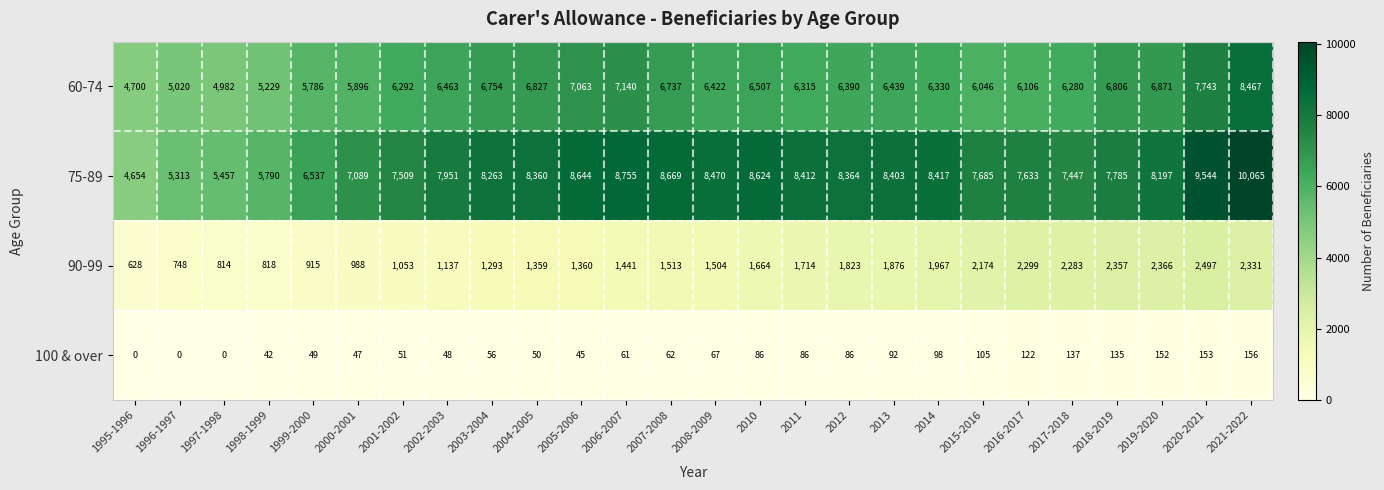

Which category has the highest value across all series?

2021-2022